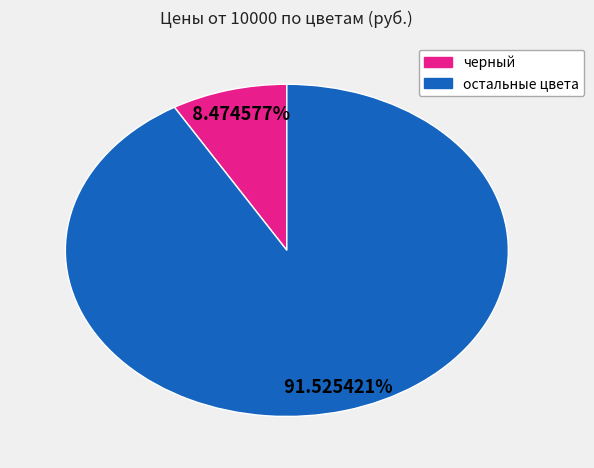

Does any single category account for the majority?

Yes